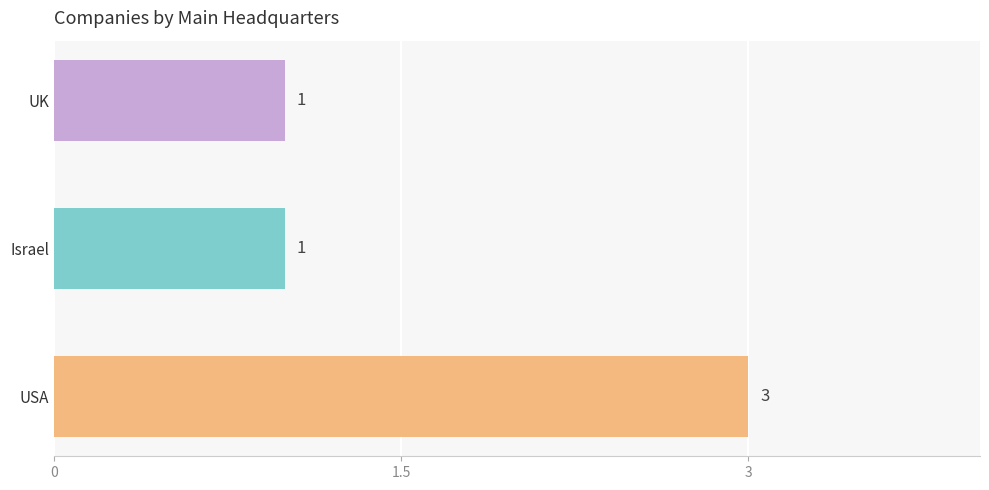

How many values are between 1 and 3?

3